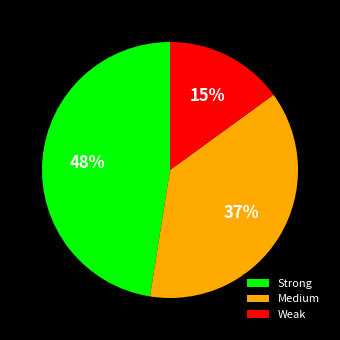

Is there any slice that represents more than half of the pie?

No